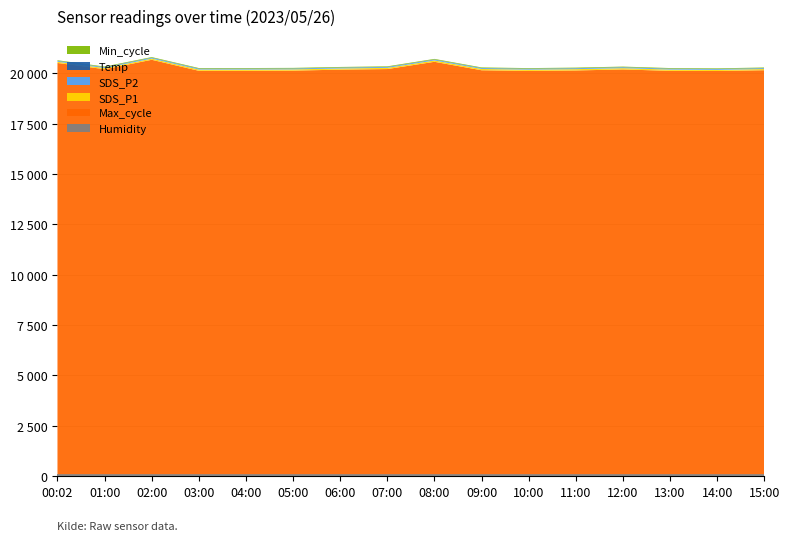

Reading left to right, transcribe all the data shown in this chart.

Humidity: 00:02=99.9	01:00=99.9	02:00=99.9	03:00=99.9	04:00=99.9	05:00=99.9	06:00=99.9	07:00=99.9	08:00=99.9	09:00=99.9	10:00=99.9	11:00=99.9	12:00=99.9	13:00=99.9	14:00=99.9	15:00=99.9
Max_cycle: 00:02=20416.0	01:00=20106.0	02:00=20573.0	03:00=20027.0	04:00=20024.0	05:00=20035.0	06:00=20084.0	07:00=20113.0	08:00=20473.0	09:00=20053.0	10:00=20020.0	11:00=20043.0	12:00=20094.0	13:00=20024.0	14:00=20016.0	15:00=20055.0
SDS_P1: 00:02=59.7	01:00=56.0	02:00=59.2	03:00=61.2	04:00=62.6	05:00=60.7	06:00=57.2	07:00=59.1	08:00=66.2	09:00=64.2	10:00=62.9	11:00=64.5	12:00=62.7	13:00=62.0	14:00=56.7	15:00=59.4
SDS_P2: 00:02=35.0	01:00=36.2	02:00=36.0	03:00=35.9	04:00=36.9	05:00=36.2	06:00=36.4	07:00=36.3	08:00=37.9	09:00=36.7	10:00=37.5	11:00=37.5	12:00=38.9	13:00=36.8	14:00=36.1	15:00=36.5
Temp: 00:02=11.2	01:00=11.2	02:00=11.2	03:00=11.2	04:00=11.3	05:00=11.3	06:00=11.3	07:00=11.3	08:00=11.3	09:00=11.4	10:00=11.4	11:00=11.4	12:00=11.4	13:00=11.4	14:00=11.4	15:00=11.4
Min_cycle: 00:02=28.0	01:00=28.0	02:00=28.0	03:00=28.0	04:00=28.0	05:00=28.0	06:00=28.0	07:00=28.0	08:00=28.0	09:00=28.0	10:00=28.0	11:00=28.0	12:00=28.0	13:00=28.0	14:00=28.0	15:00=28.0